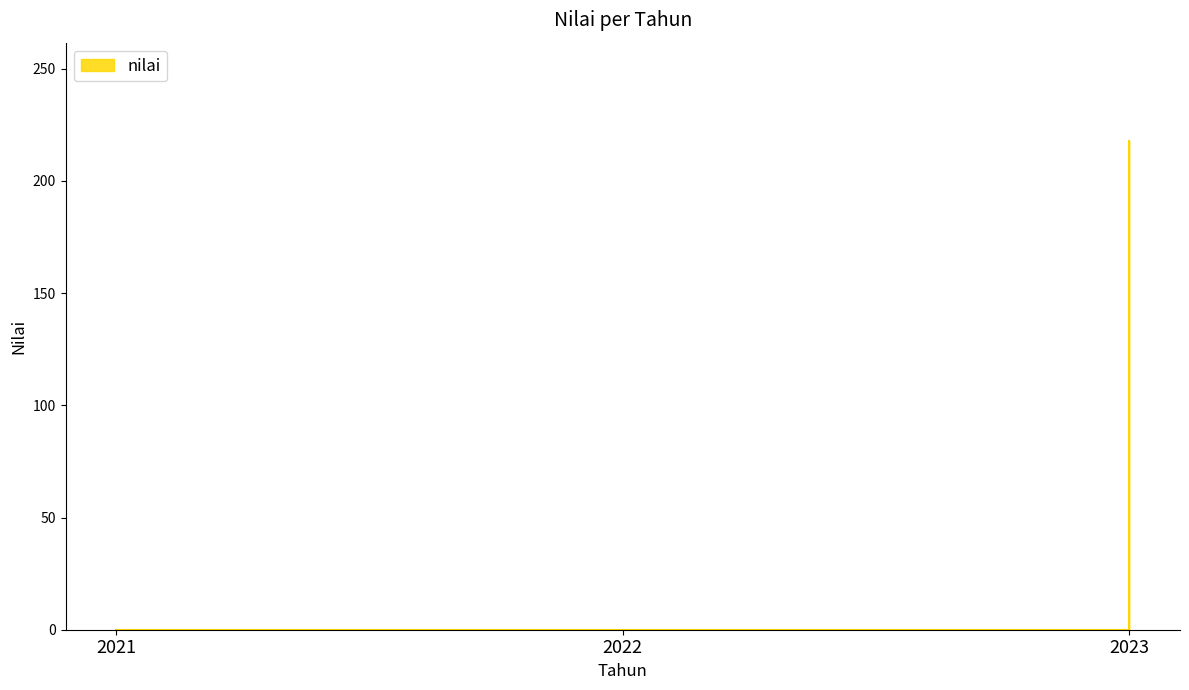

What is the difference between the maximum and second lowest values?

218